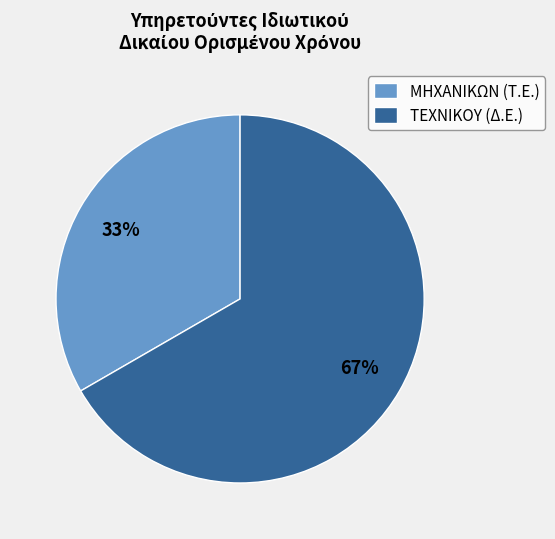

The ΜΗΧΑΝΙΚΩΝ (Τ.Ε.) slice represents 46% of the pie. True or false?

False